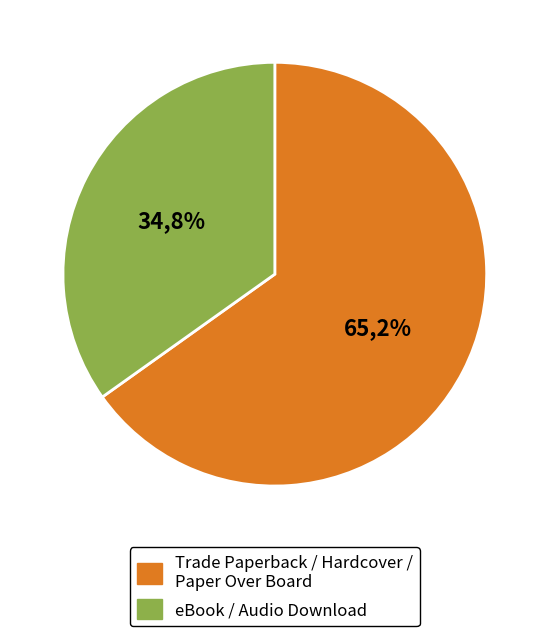

The Hardcover slice represents 26% of the pie. True or false?

False